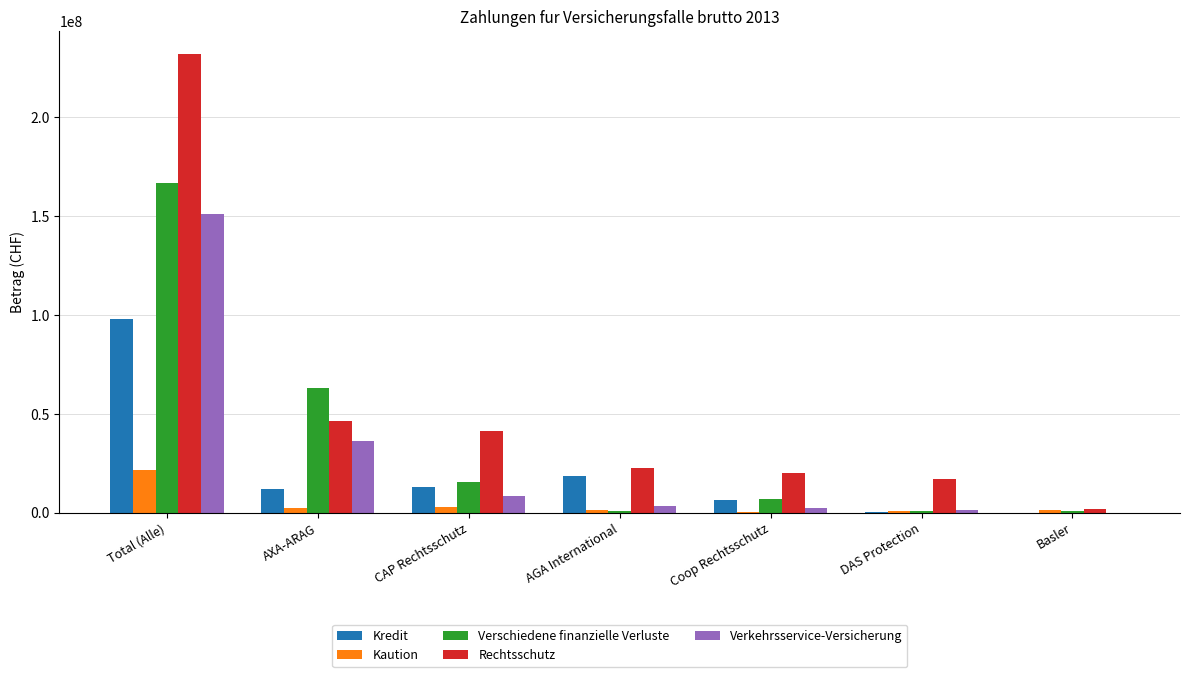

What is the sum of all Verkehrsservice-Versicherung values?

202677044